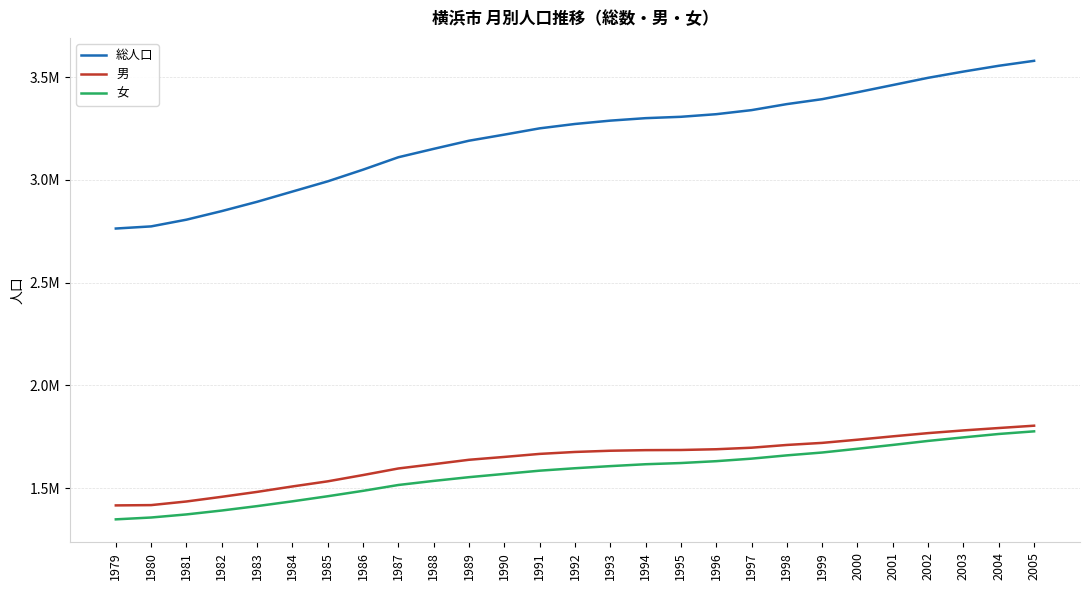

Is it true that 女 equals 767526 at 1995?

False